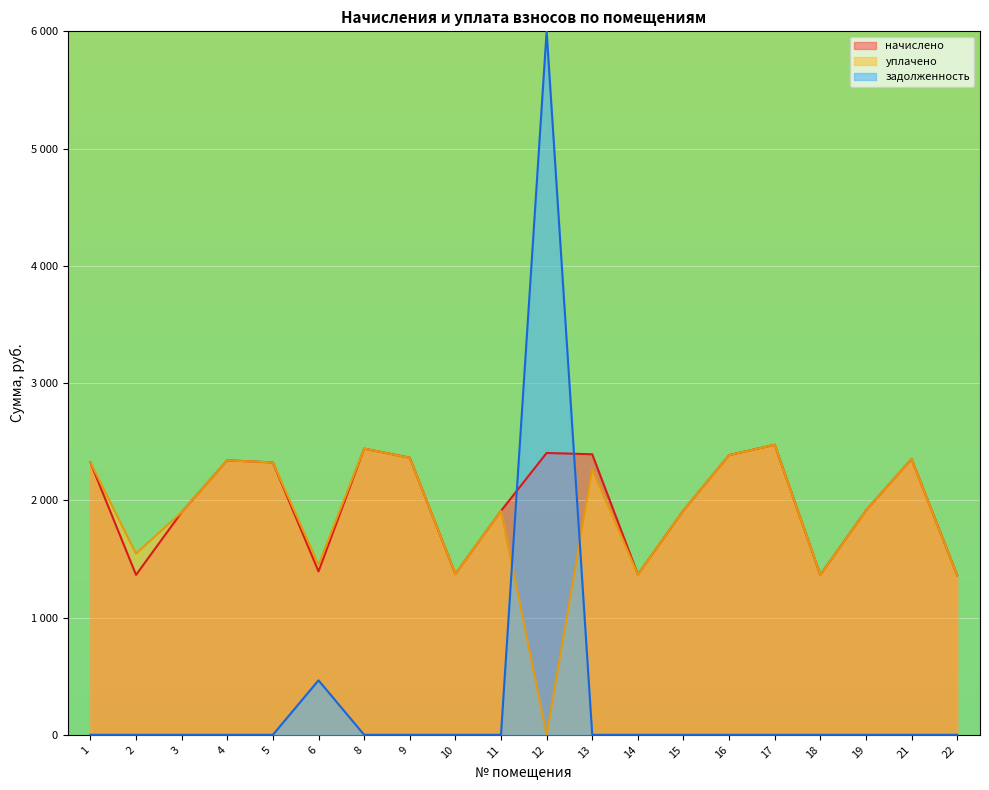

How many lines are shown in the chart?

3